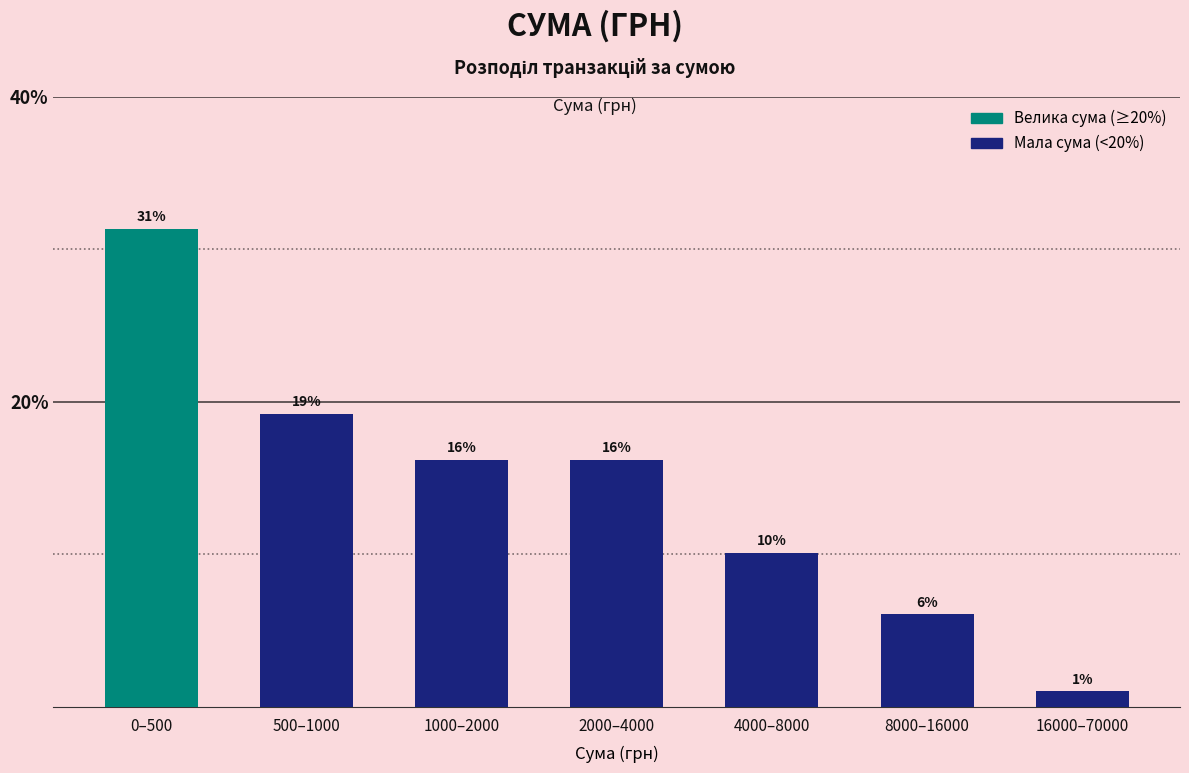

How many bars are there in total?

7